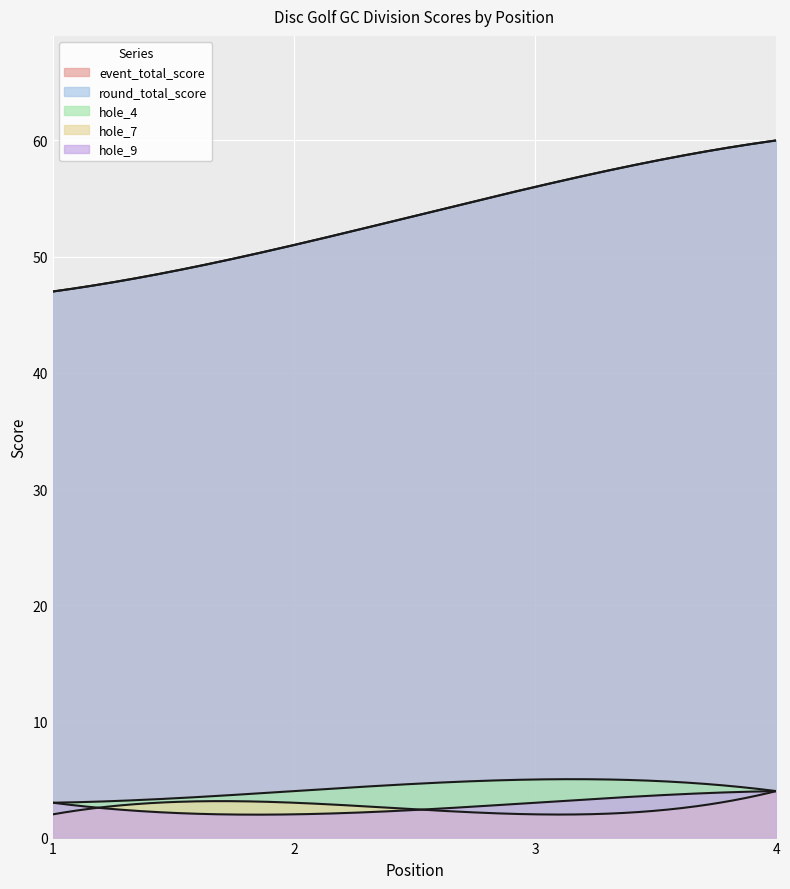

List the series in order of their peak value, highest first.

event_total_score, round_total_score, hole_4, hole_7, hole_9